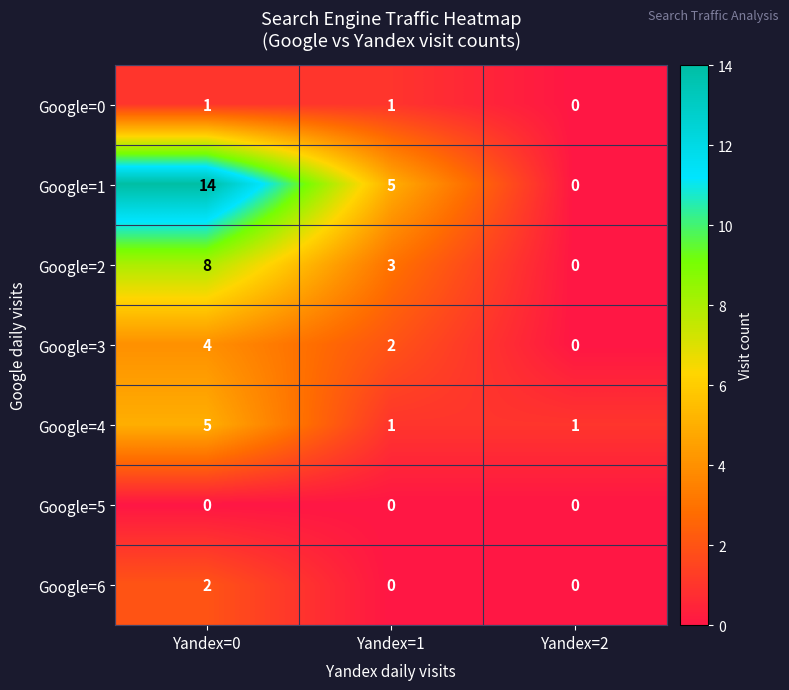

At which category does the chart reach its peak across all series?

Yandex=0